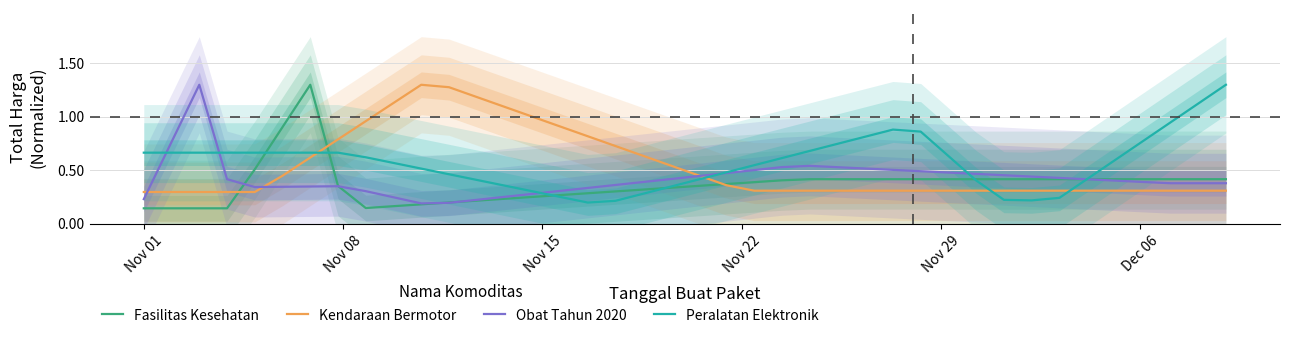

Is this an area chart (filled region under the line)?

No